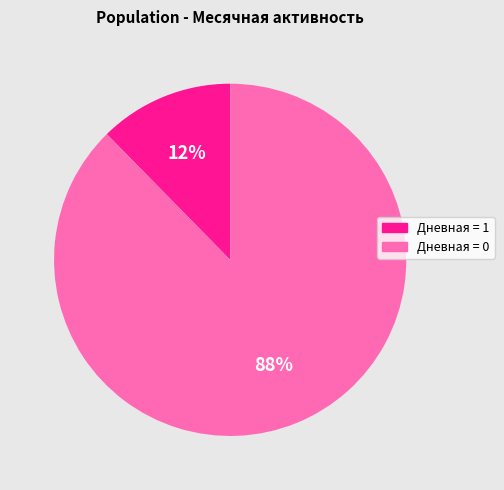

Is there any slice that represents more than half of the pie?

Yes